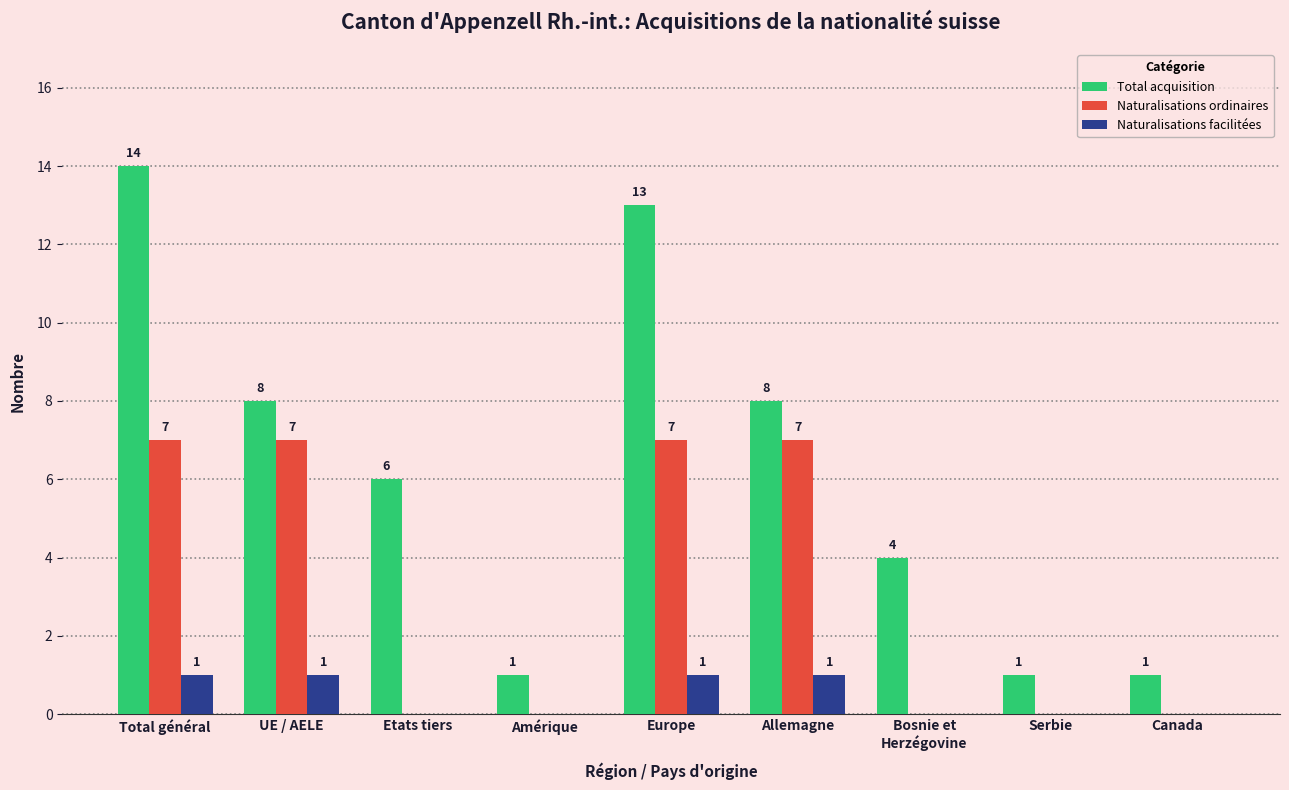

Which series has the largest range (max minus min)?

Total acquisition